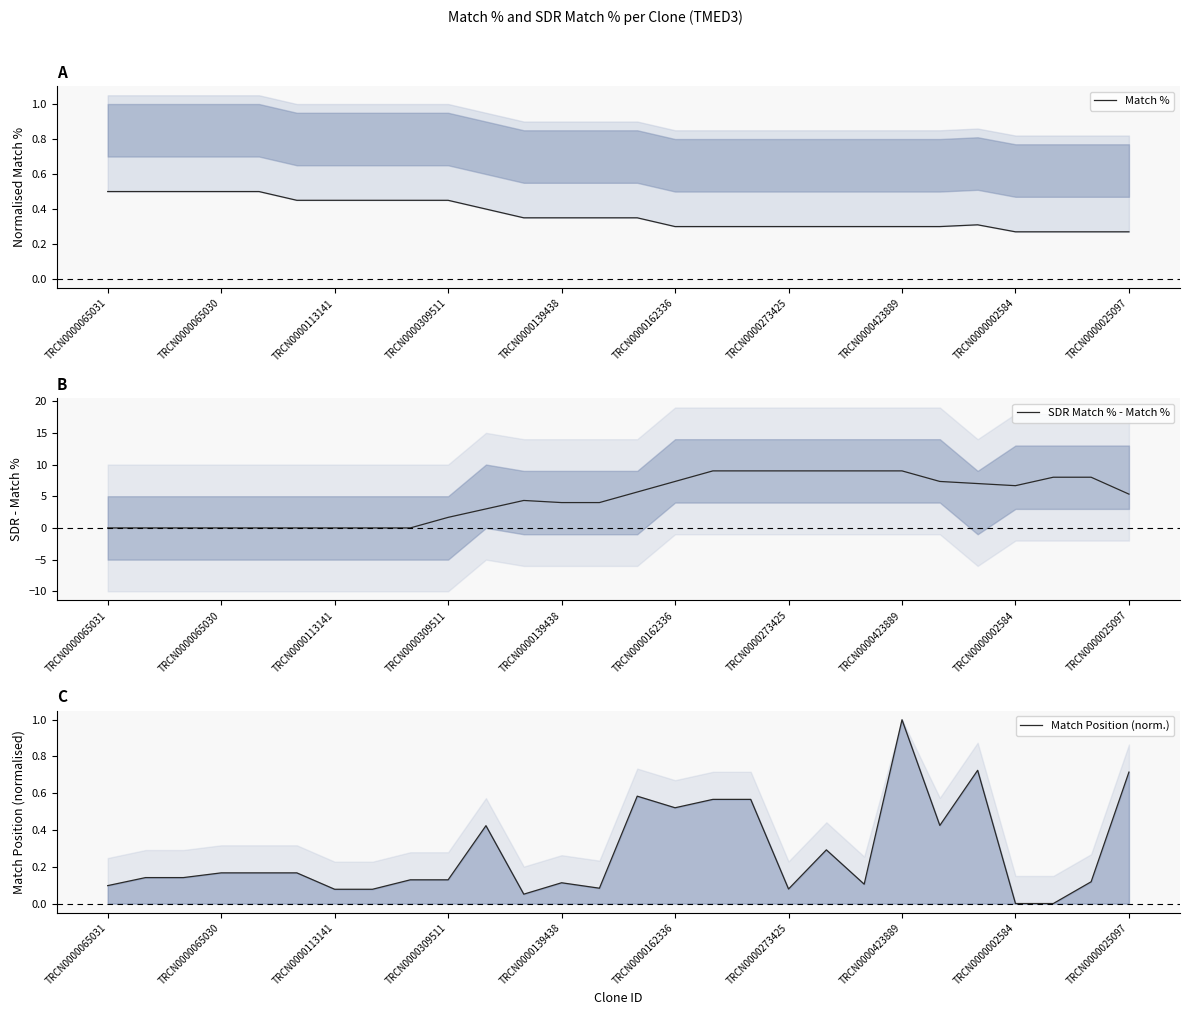

Reading left to right, list all the values displayed in this chart.

Match %: 0.5	0.5	0.5	0.5	0.5	0.4	0.4	0.4	0.4	0.4	0.4	0.3	0.3	0.3	0.3	0.3	0.3	0.3	0.3	0.3	0.3	0.3	0.3	0.3	0.3	0.3	0.3	0.3
SDR Match % - Match %: 0.0	0.0	0.0	0.0	0.0	0.0	0.0	0.0	0.0	1.7	3.0	4.3	4.0	4.0	5.7	7.3	9.0	9.0	9.0	9.0	9.0	9.0	7.3	7.0	6.7	8.0	8.0	5.3
Match Position (norm.): 0.1	0.1	0.1	0.2	0.2	0.2	0.1	0.1	0.1	0.1	0.4	0.1	0.1	0.1	0.6	0.5	0.6	0.6	0.1	0.3	0.1	1.0	0.4	0.7	0.0	0.0	0.1	0.7